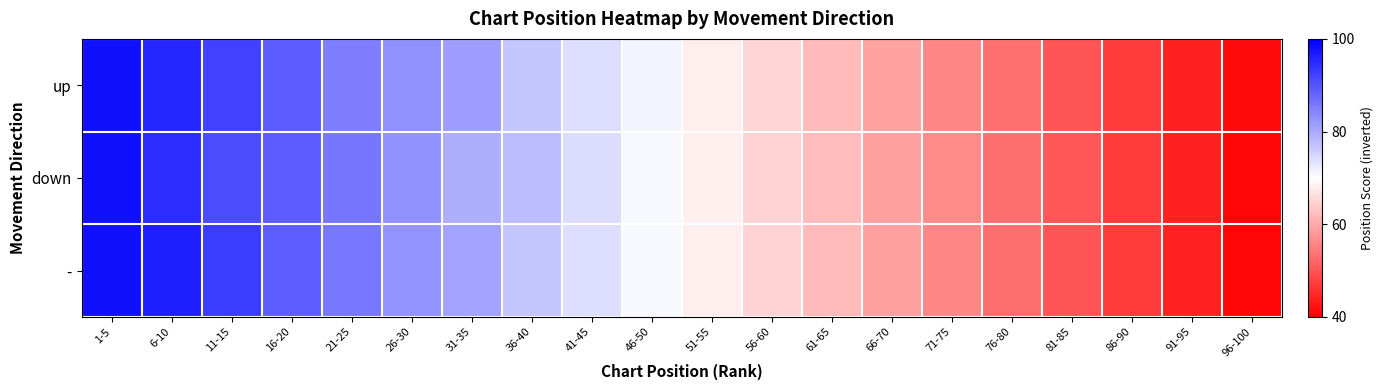

What is the maximum value shown in the chart?

98.0